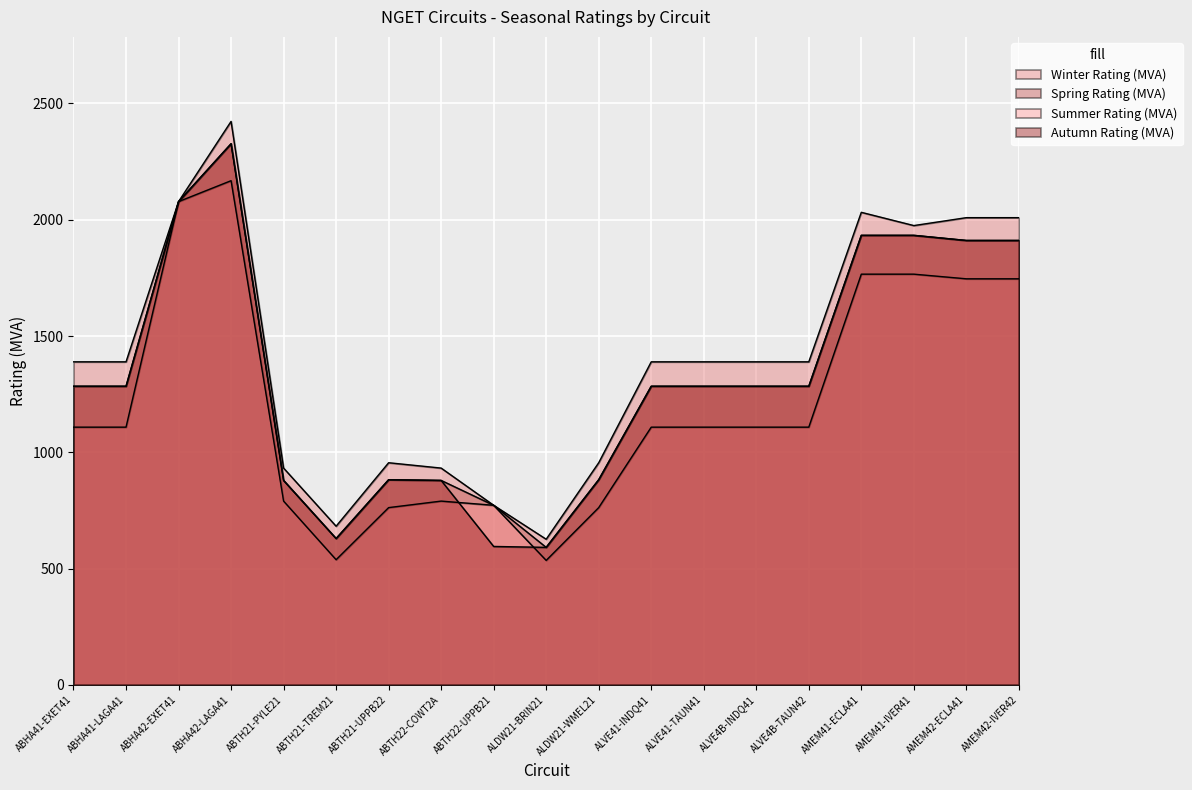

Where is Winter Rating (MVA) nearest to the value 1524?

ABHA41-EXET41